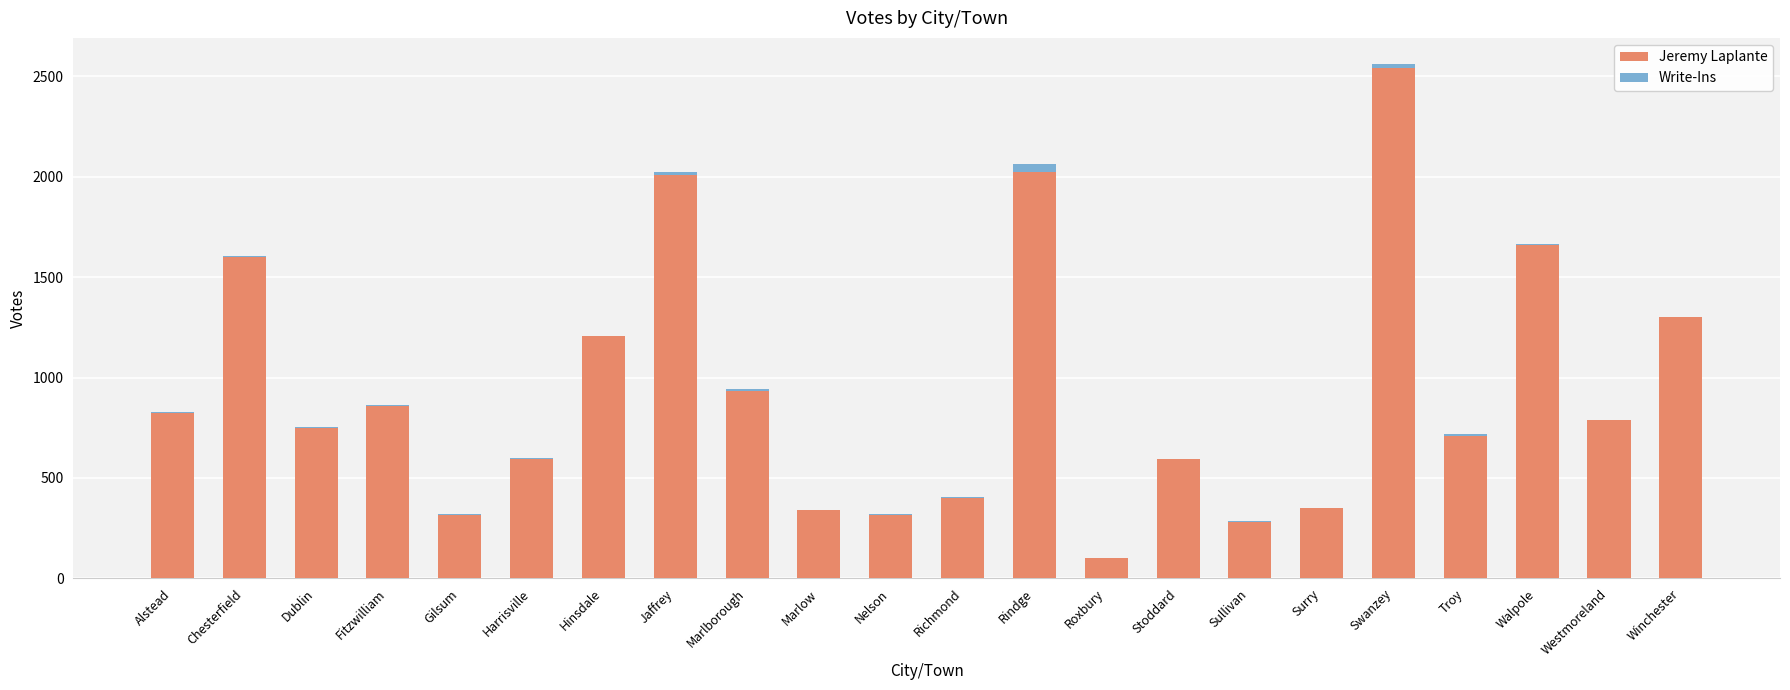

What is the sum of the Jeremy Laplante values at Stoddard and Roxbury?

695